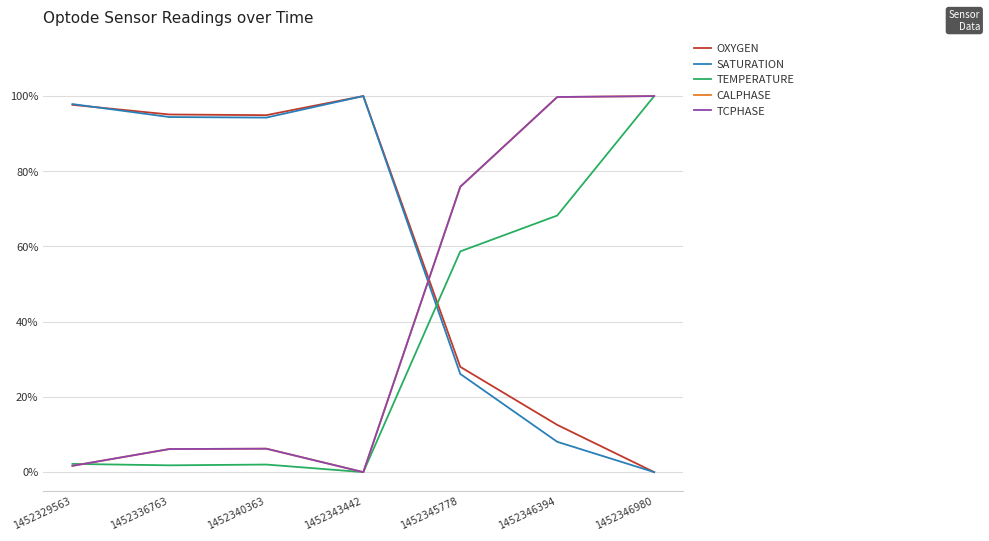

What are all the series names shown in the legend?

OXYGEN, SATURATION, TEMPERATURE, CALPHASE, TCPHASE